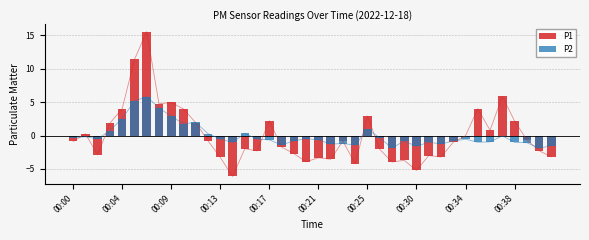

Rank the series at 19 from highest to lowest value.

P2, P1